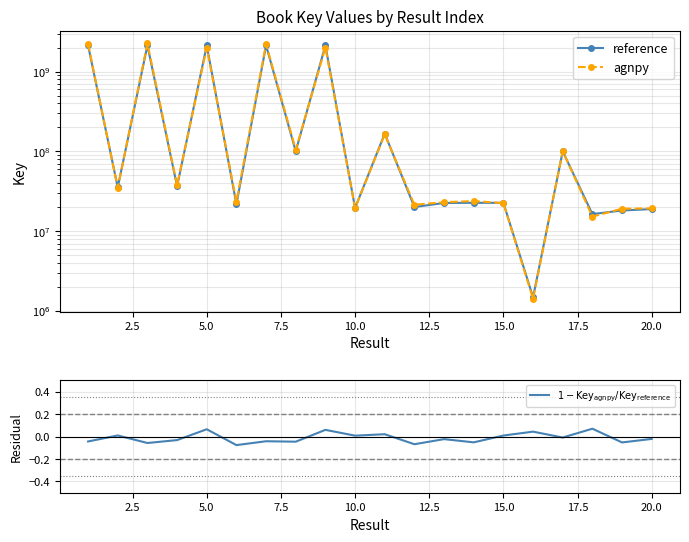

Does the chart have visible grid lines?

Yes